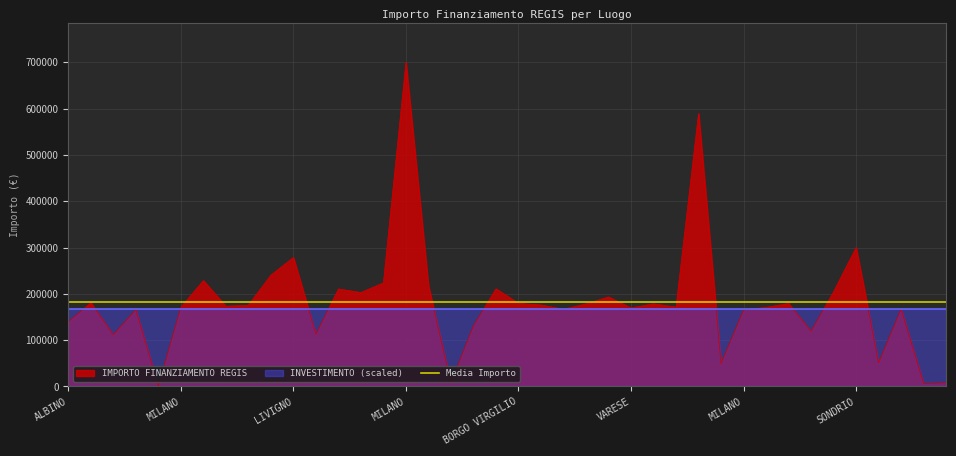

What is the sum of the values at BORGO VIRGILIO and VARESE?

357835.9